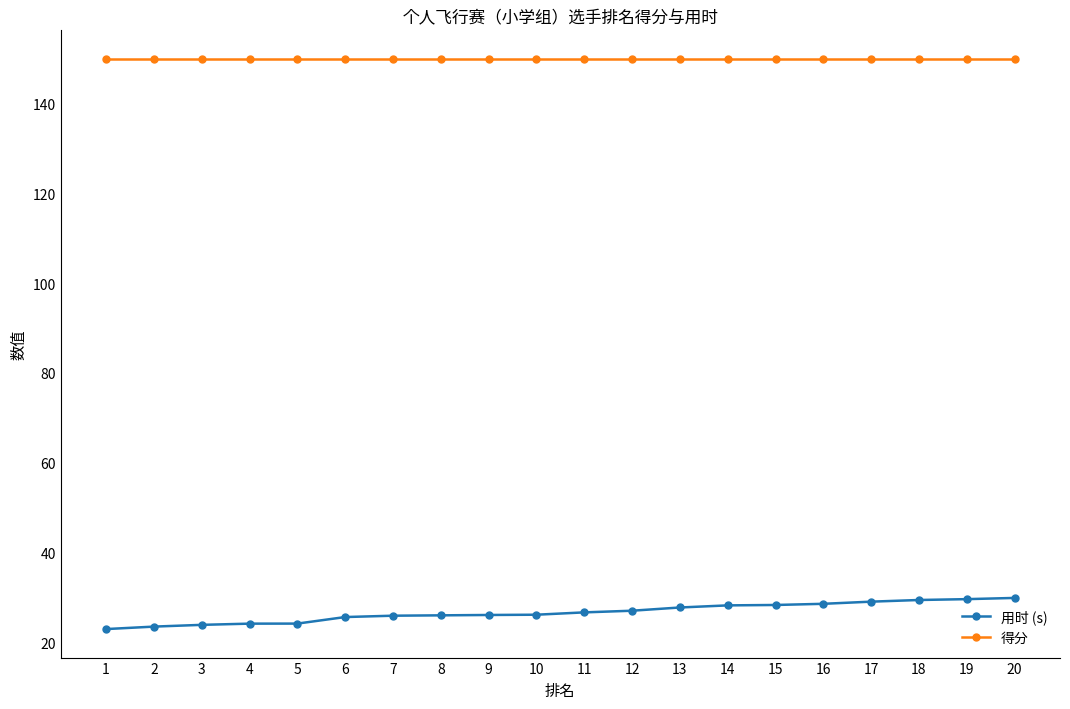

The value of 得分 at 17 is 150.0. True or false?

True